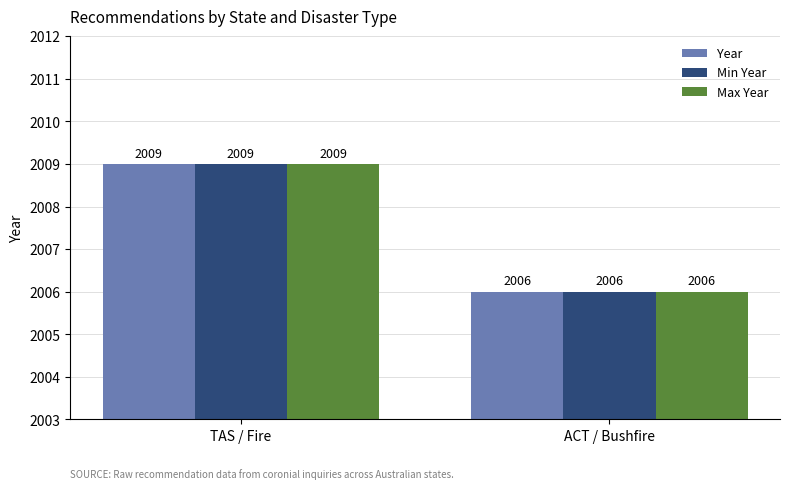

Where is Max Year nearest to the value 2007?

ACT / Bushfire